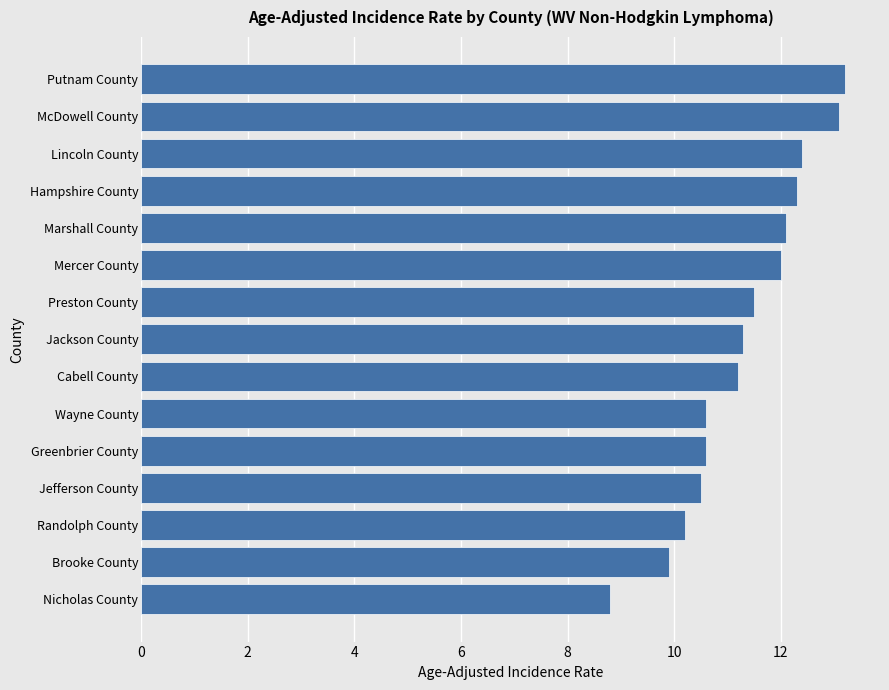

Reading bottom to top, transcribe all the data shown in this chart.

8.8	9.9	10.2	10.5	10.6	10.6	11.2	11.3	11.5	12.0	12.1	12.3	12.4	13.1	13.2